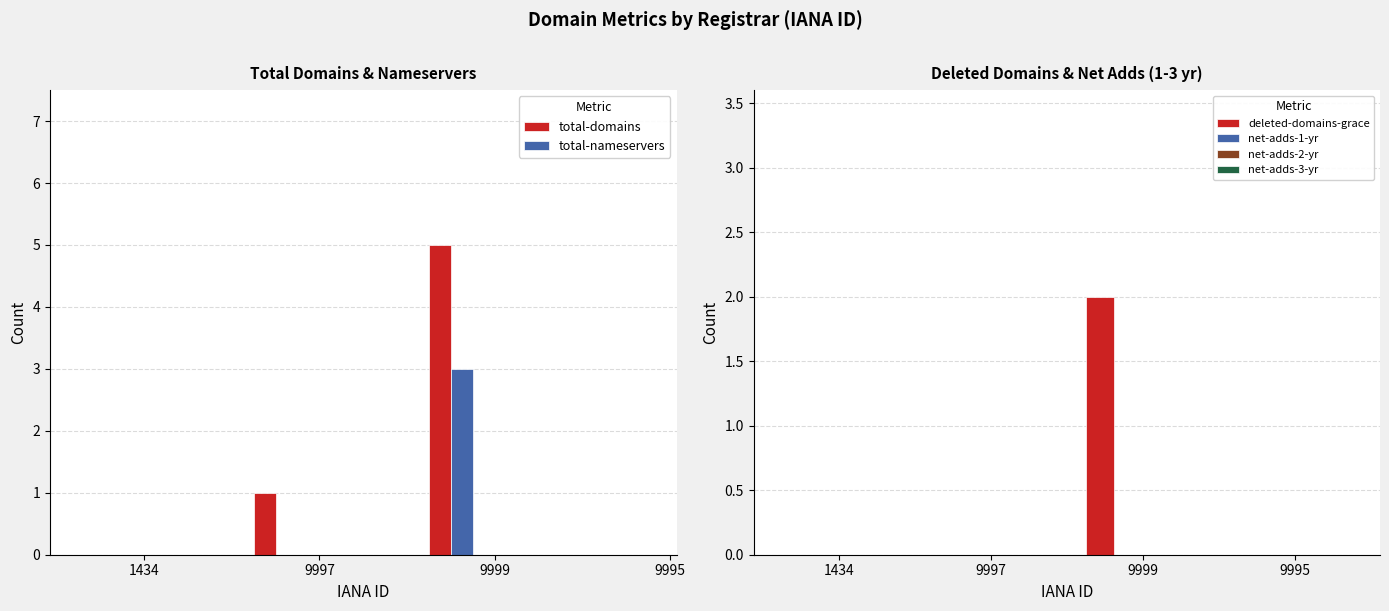

At how many categories does at least one series exceed 1?

1